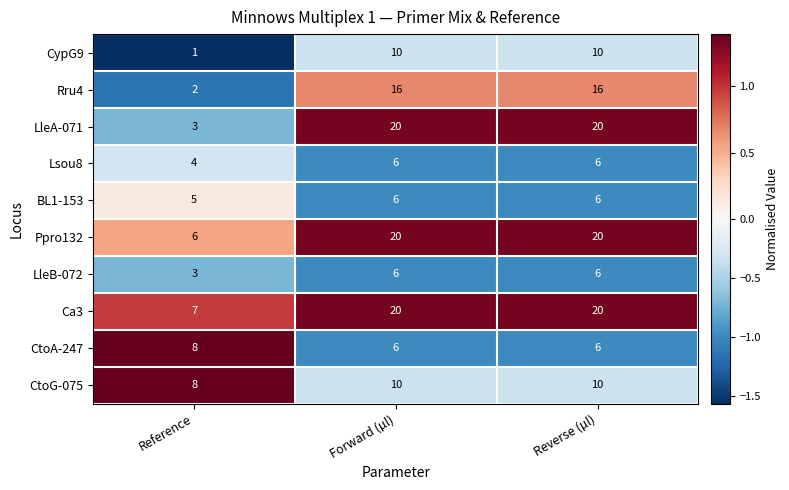

At which category does the chart reach its minimum across all series?

Reference